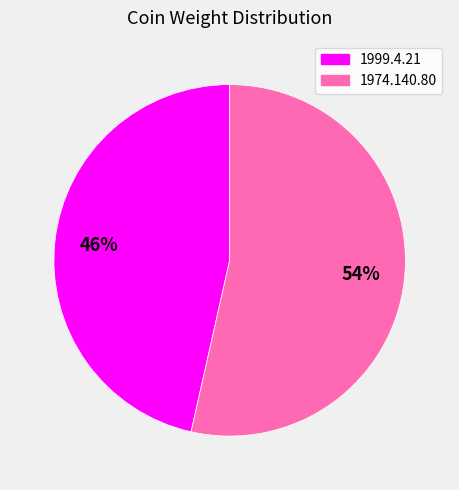

To the nearest percent, what percentage of the pie is 1974.140.80?

54%